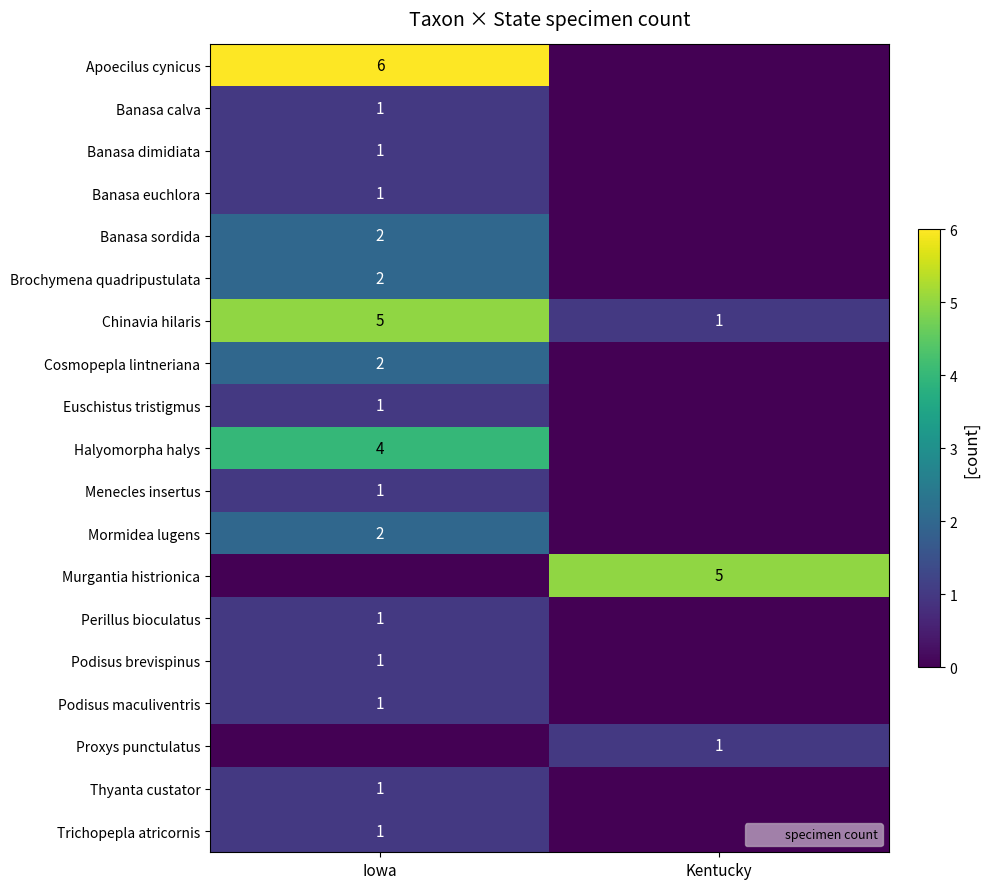

At which category does the chart reach its minimum across all series?

Kentucky